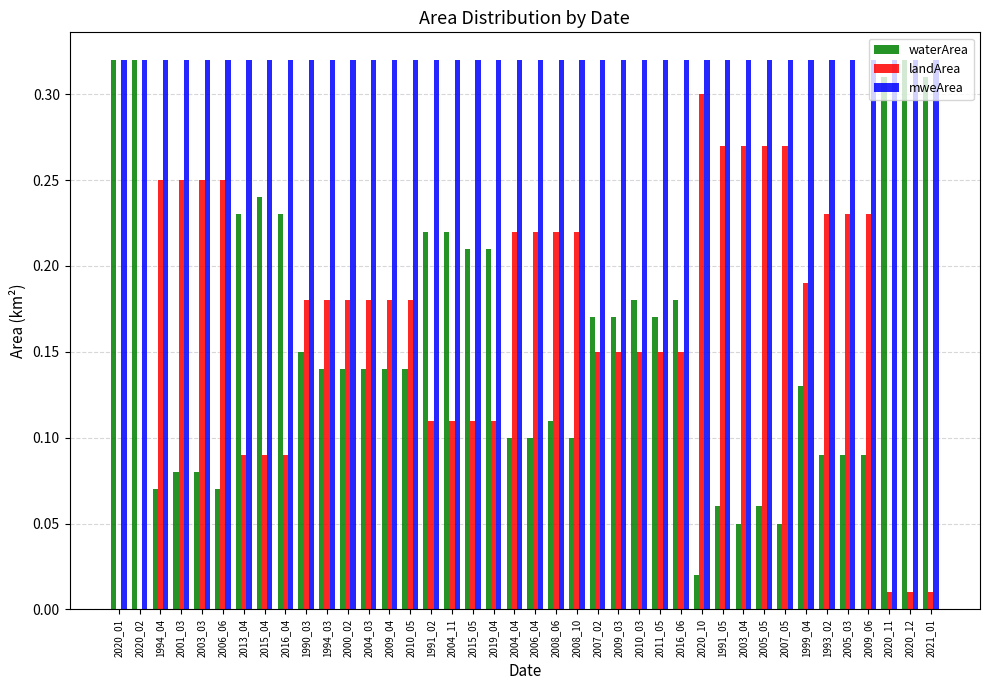

True or false: mweArea has a value of 0.6 at 2009_04.

False